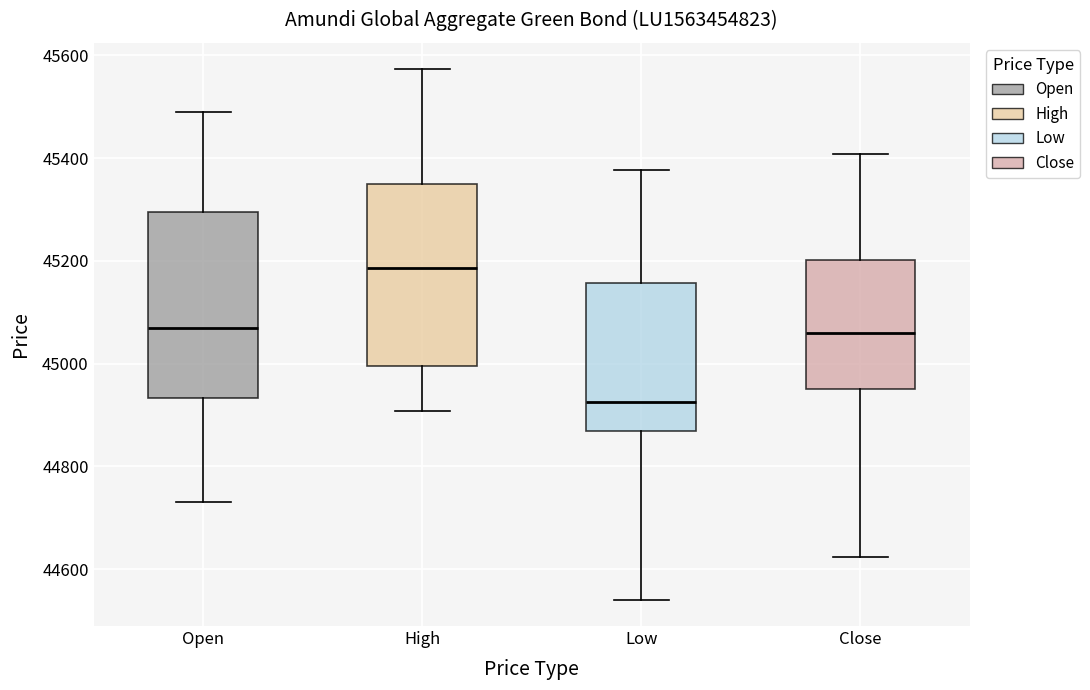

Which box's median line is the highest?

High